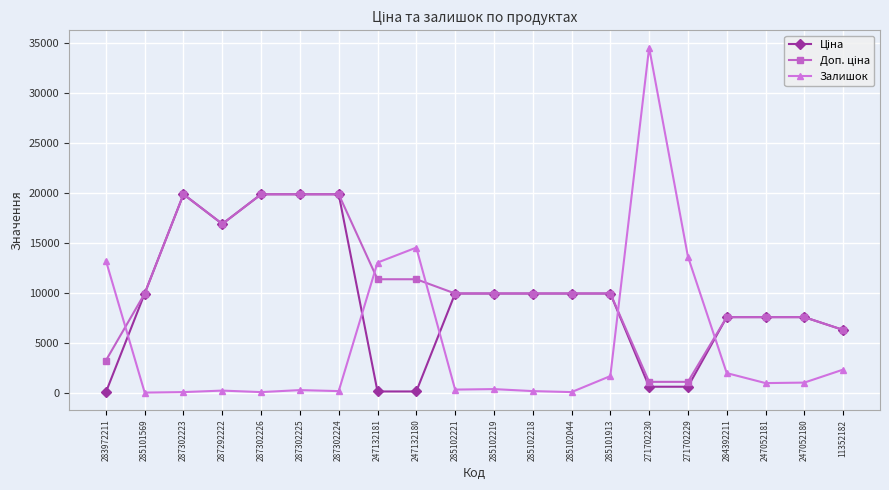

What is the spread (max minus min) of values at 247052181?

6595.9